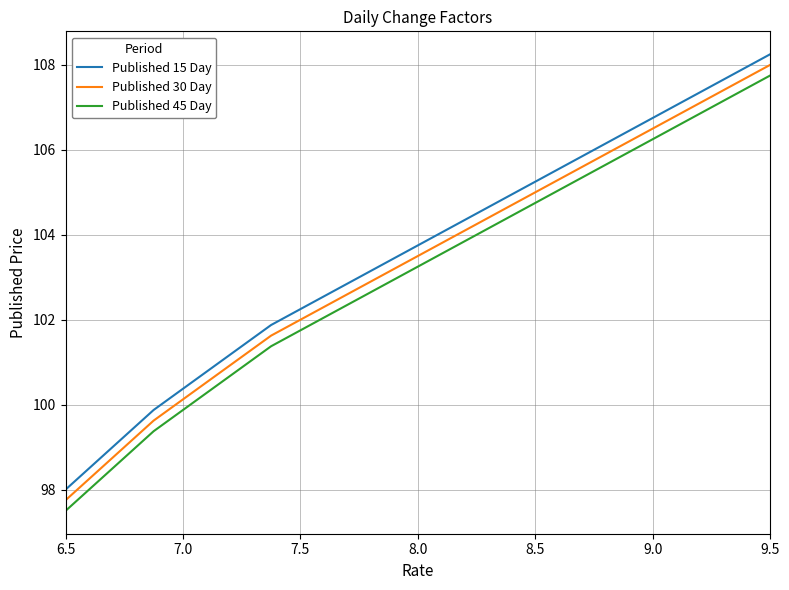

What are all the series names shown in the legend?

Published 15 Day, Published 30 Day, Published 45 Day